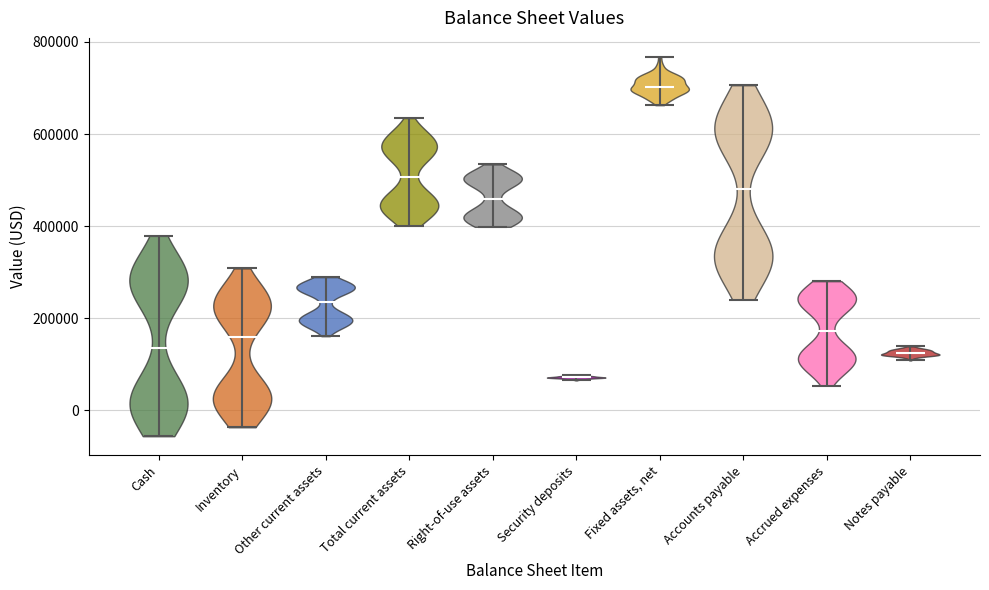

Where does the median line of the violin for Accrued expenses sit on the y-axis? The values are not printed on the chart, so give them approximately, as read against the axis.

180000